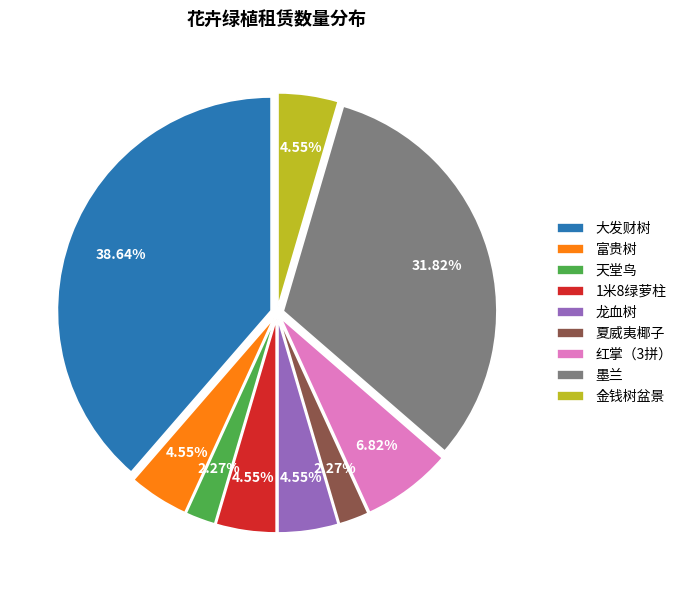

What is the ratio of the value at 富贵树 to the value at 龙血树?

1.0